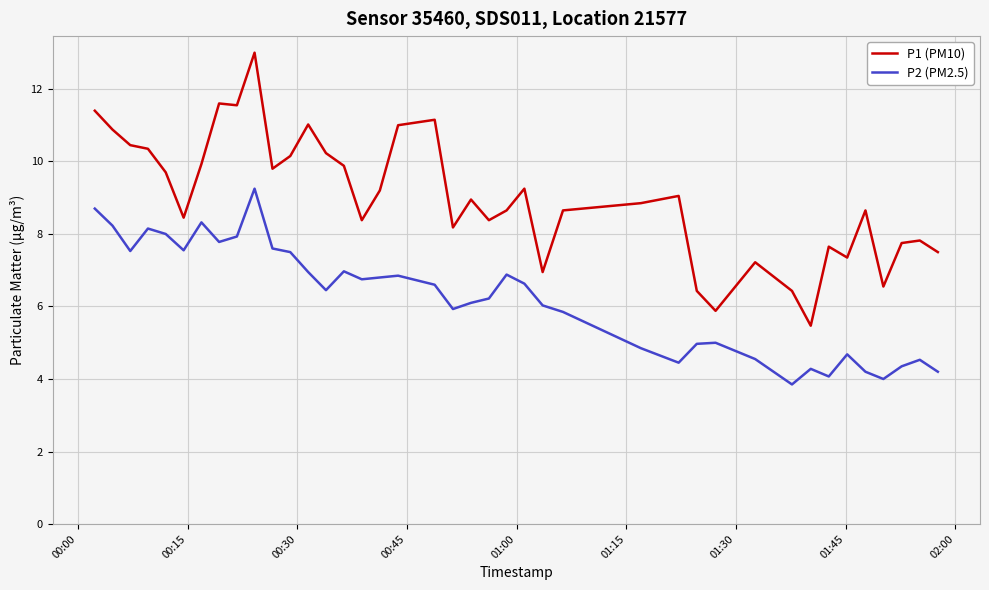

True or false: P1 (PM10) and P2 (PM2.5) cross at least once.

False